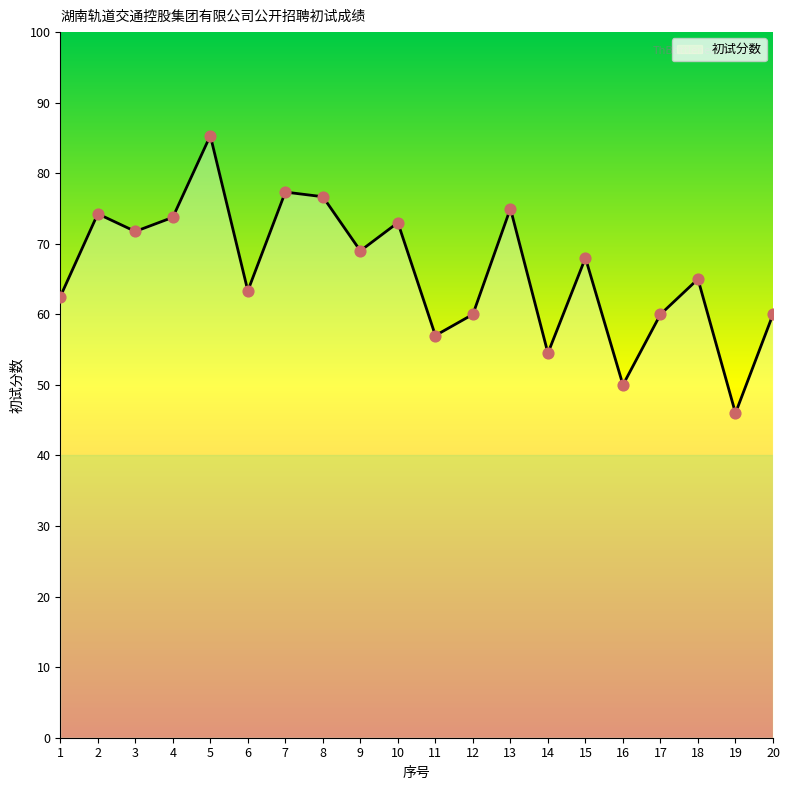

What is the ratio of the value at 3 to the value at 12?

1.2